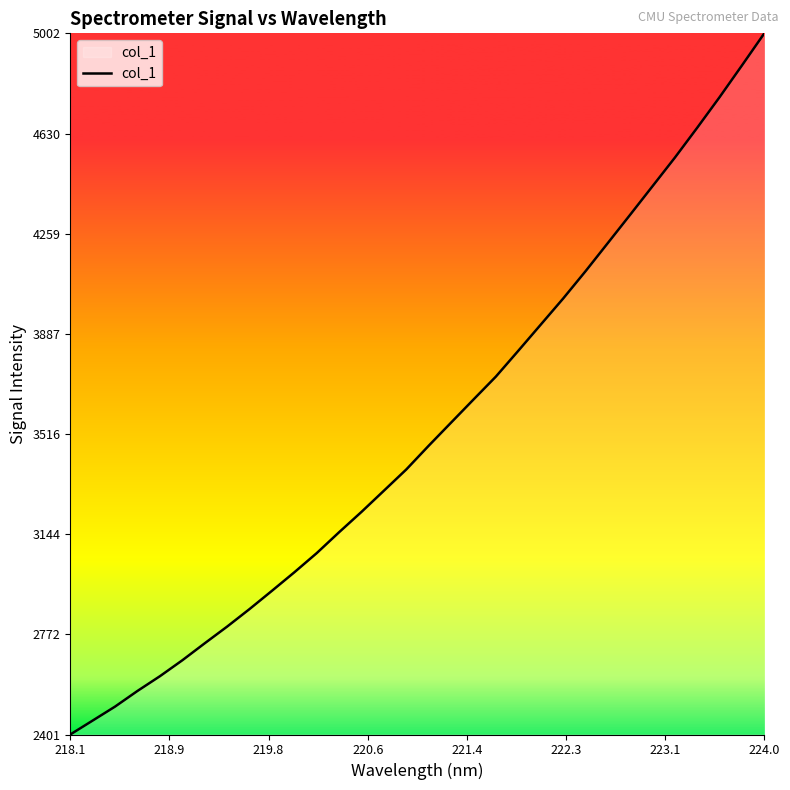

What is the maximum value shown in the chart?

5002.0